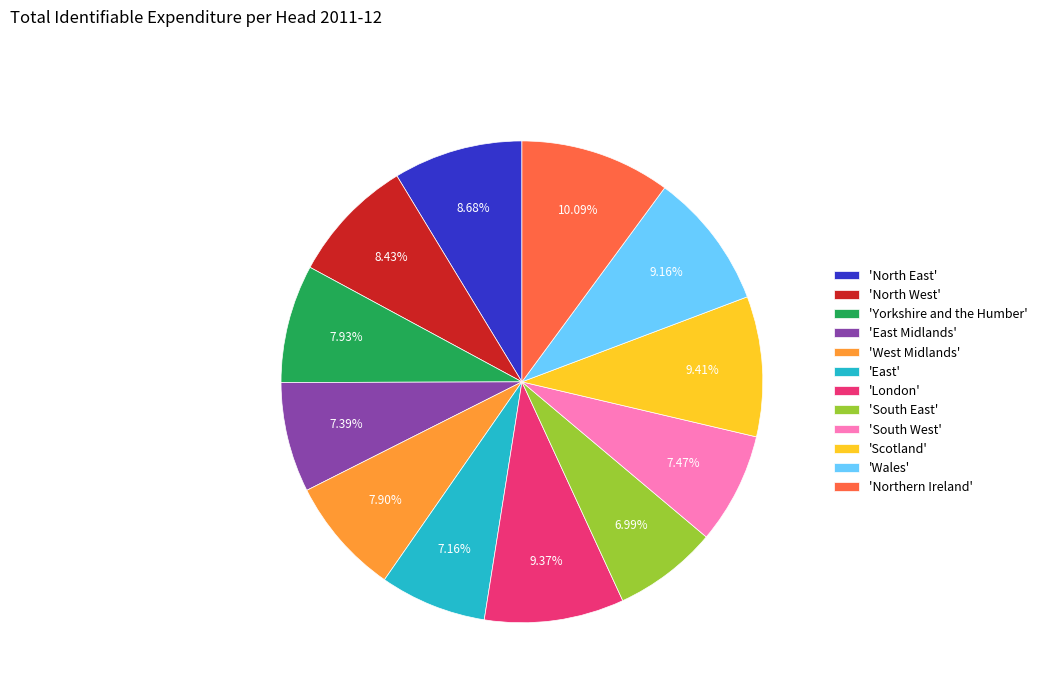

Does any single category account for the majority?

No